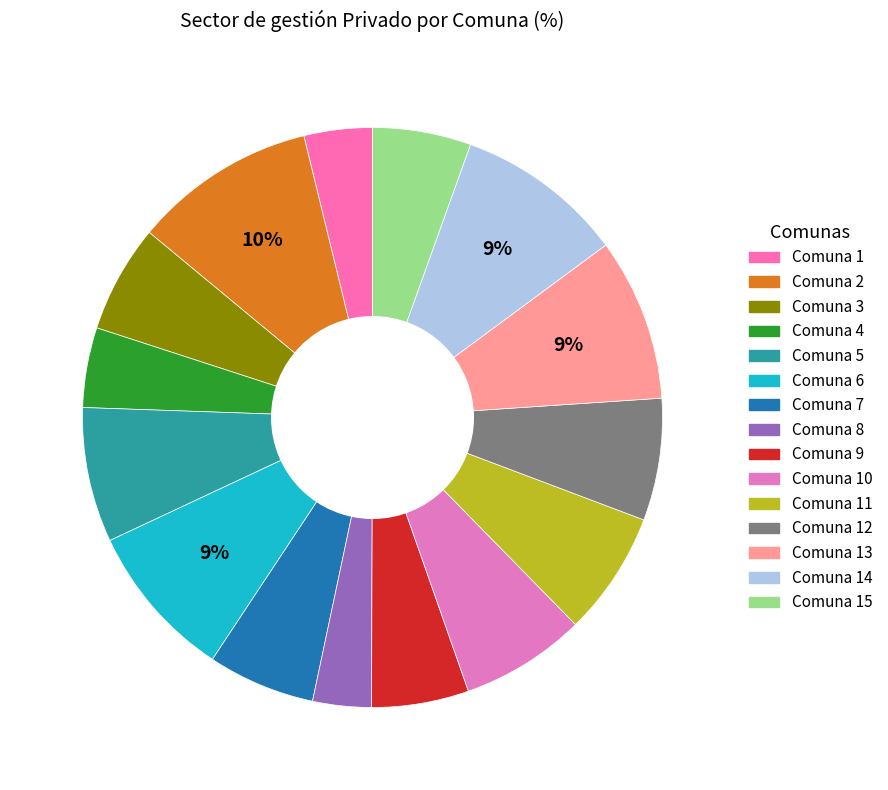

To the nearest percent, what is the difference between the largest and smallest slice percentages?

7%